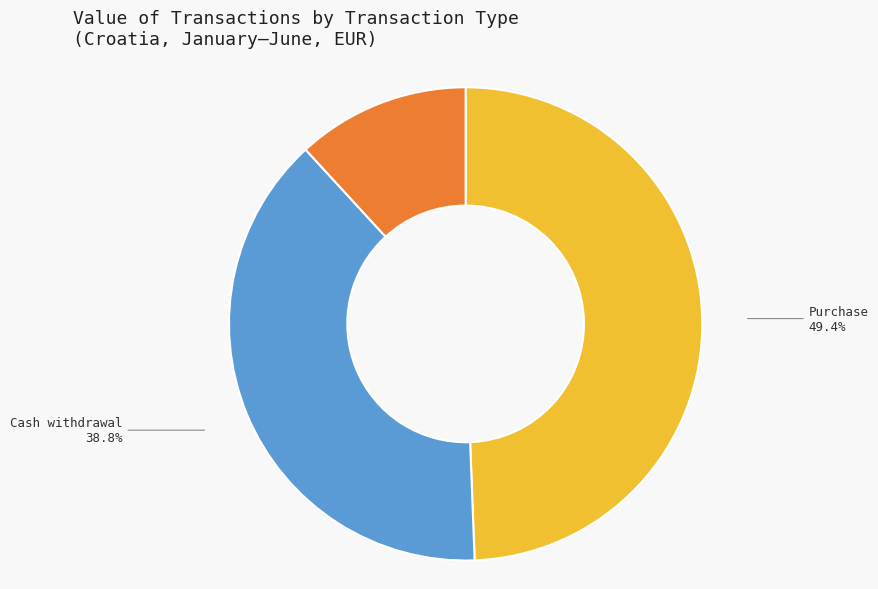

To the nearest percent, what is the difference between the largest and smallest slice percentages?

38%